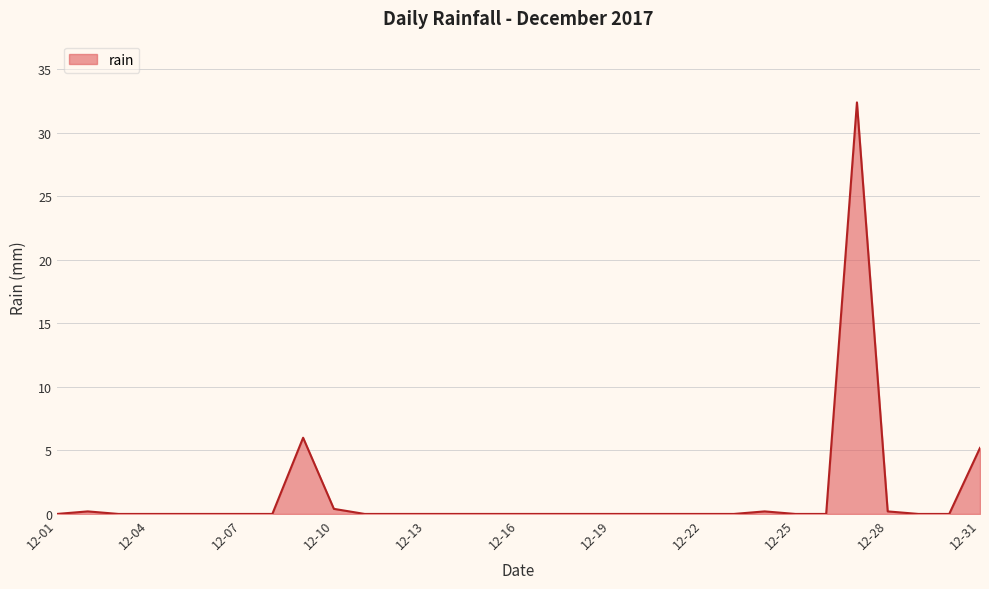

Reading right to left, extract all data points from this chart.

5.2	0.0	0.0	0.2	32.4	0.0	0.0	0.2	0.0	0.0	0.0	0.0	0.0	0.0	0.0	0.0	0.0	0.0	0.0	0.0	0.0	0.4	6.0	0.0	0.0	0.0	0.0	0.0	0.0	0.2	0.0